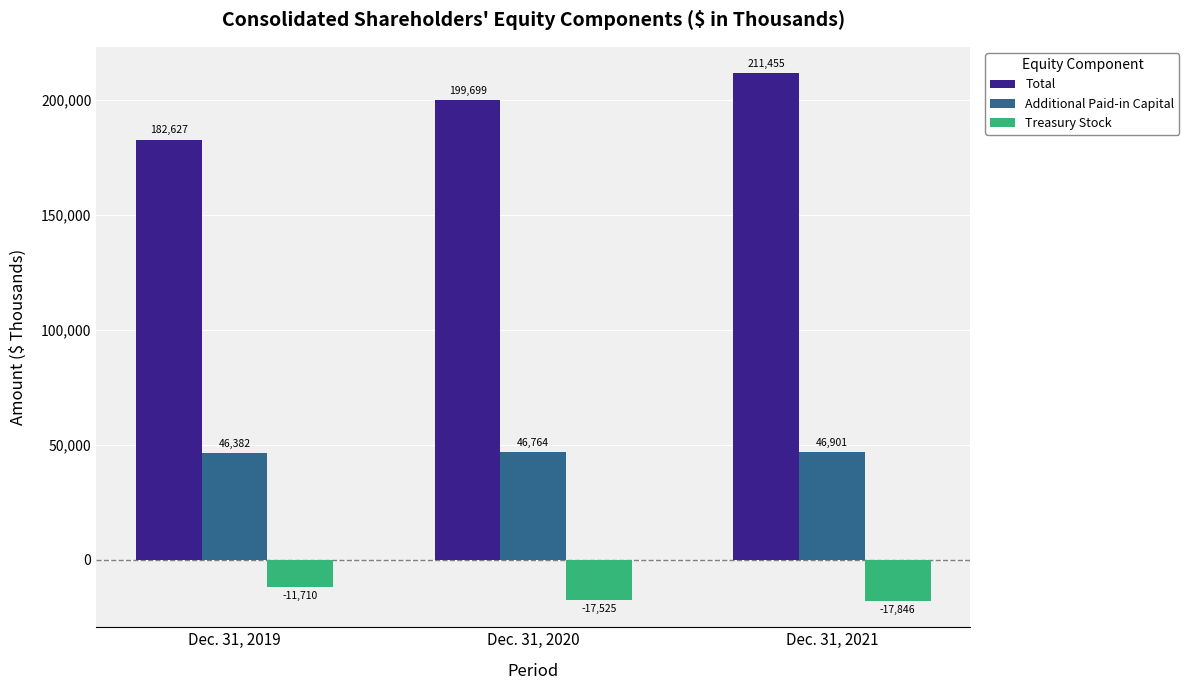

What is the total value across all series at Dec. 31, 2019?

217299